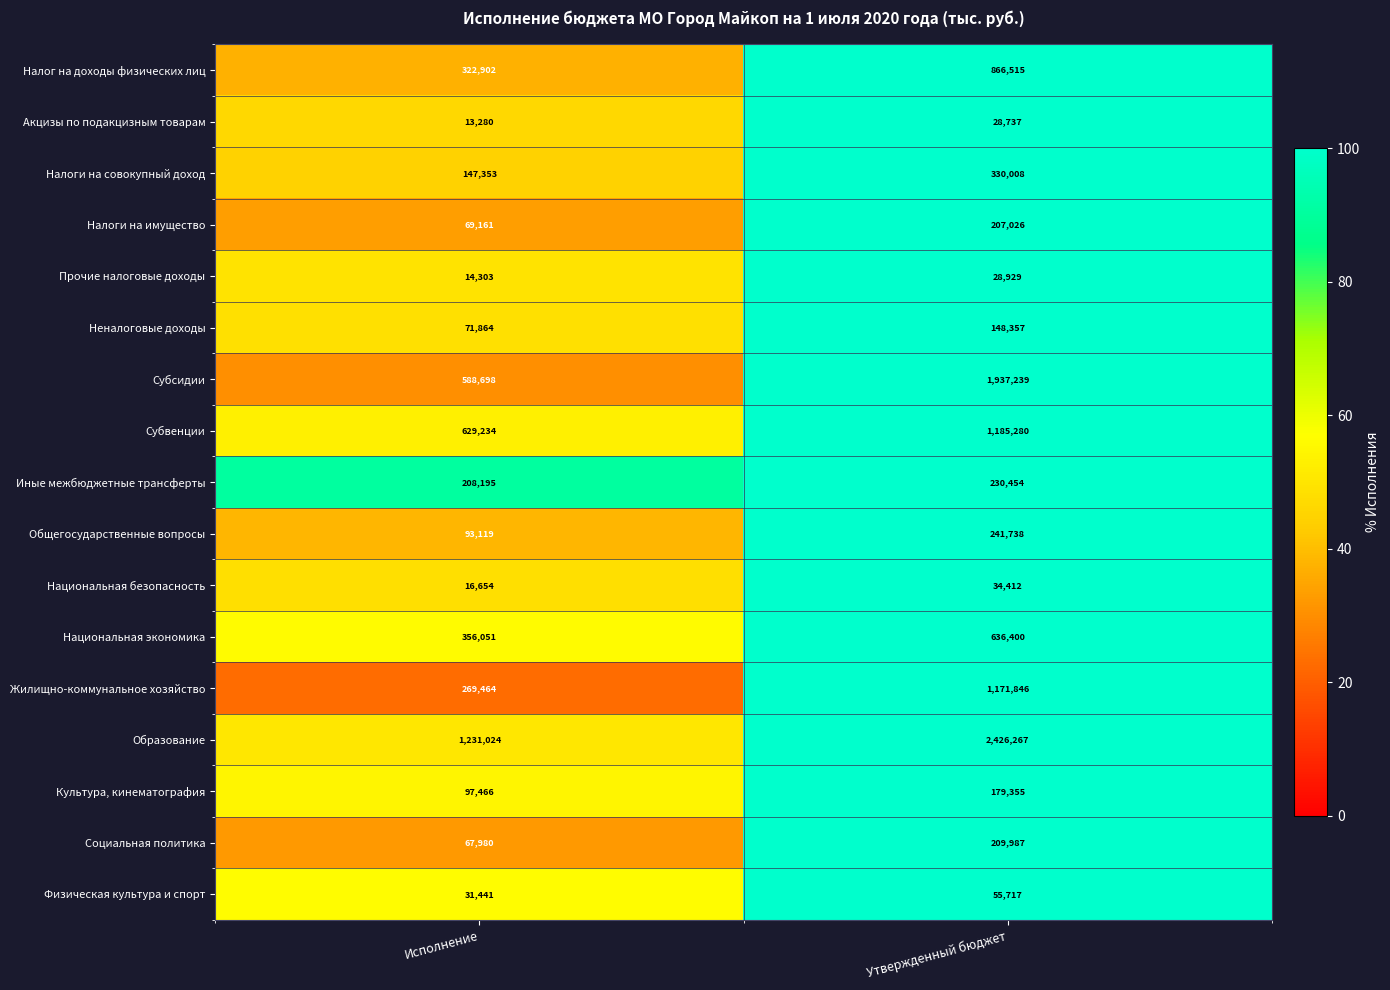

True or false: Акцизы по подакцизным товарам has a value of 19231 at Утвержденный бюджет.

False